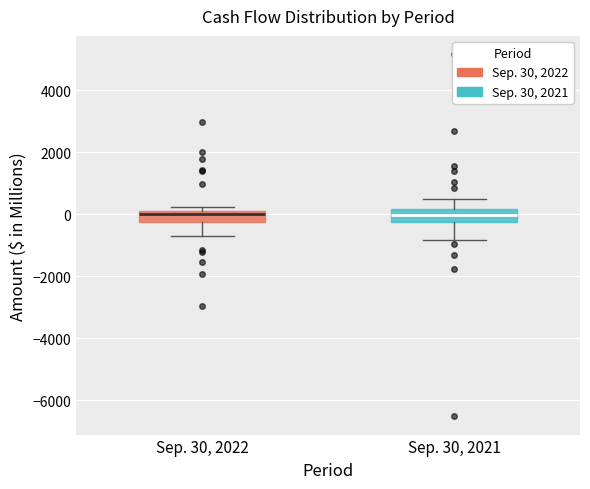

Reading left to right, read every box against the y-axis: the position of its median line, the range the box covers, and the ends of its whiskers. The values are not printed on the chart, so give them approximately, as read against the axis.

Sep. 30, 2022: median 0, box -200 to 200, whiskers -600 to 200 (just above the box's upper edge)
Sep. 30, 2021: median 0, box -200 to 200, whiskers -800 to 600